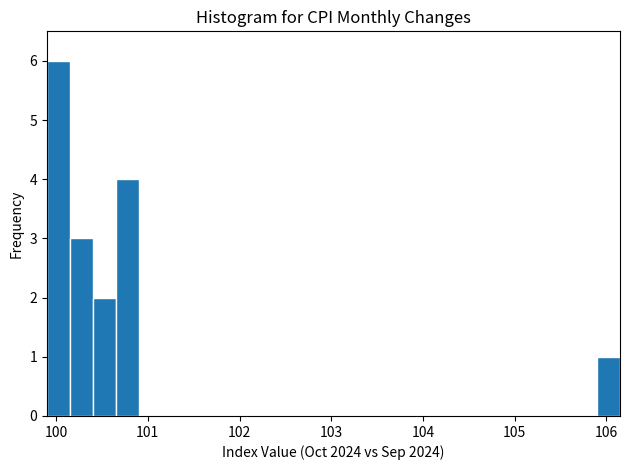

Read against the x-axis, roughly where is the centre of the tallest bar?

100.0